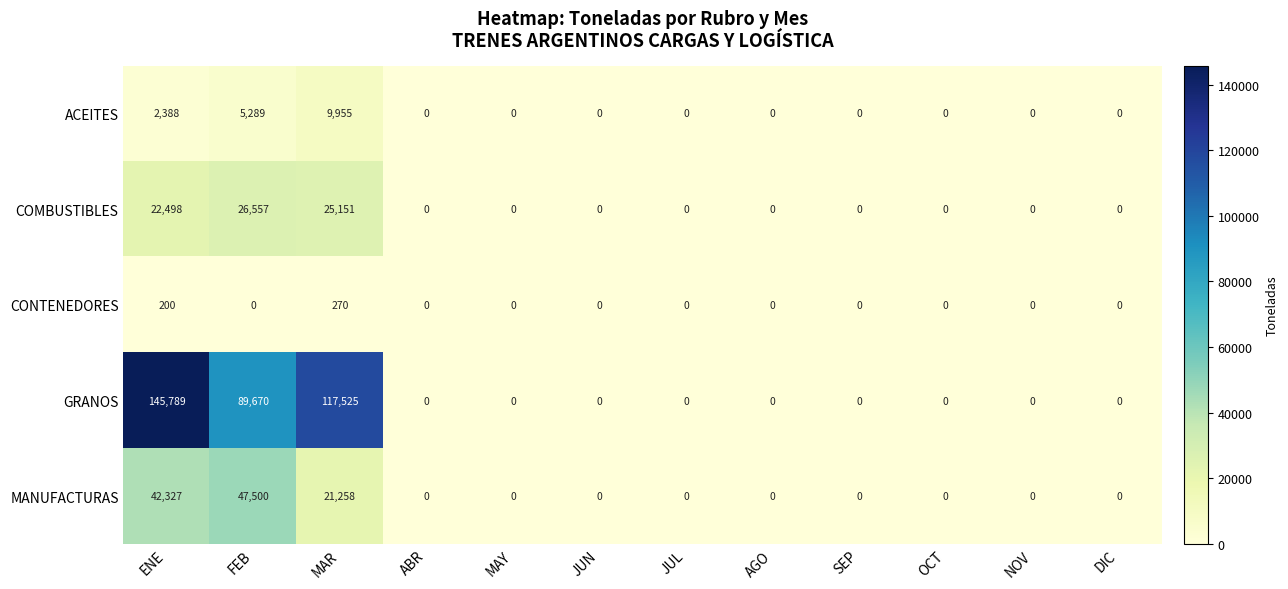

What is the difference between the COMBUSTIBLES values at FEB and JUN?

26557